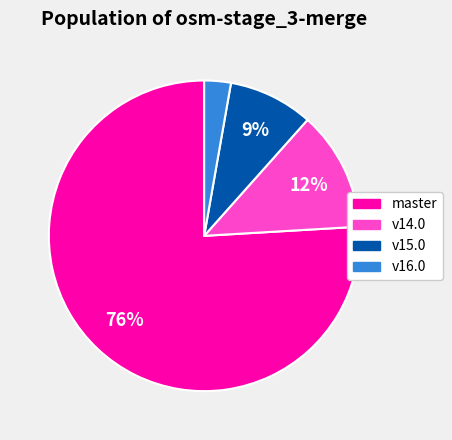

To the nearest percent, what is the difference between the largest and smallest slice percentages?

73%